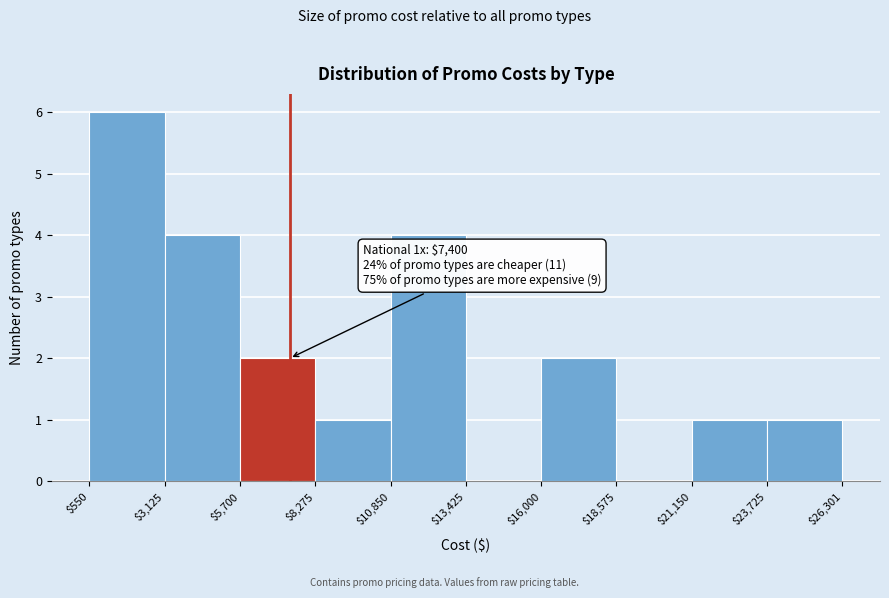

Which range on the x-axis has the tallest bar?

$550 to $3,125